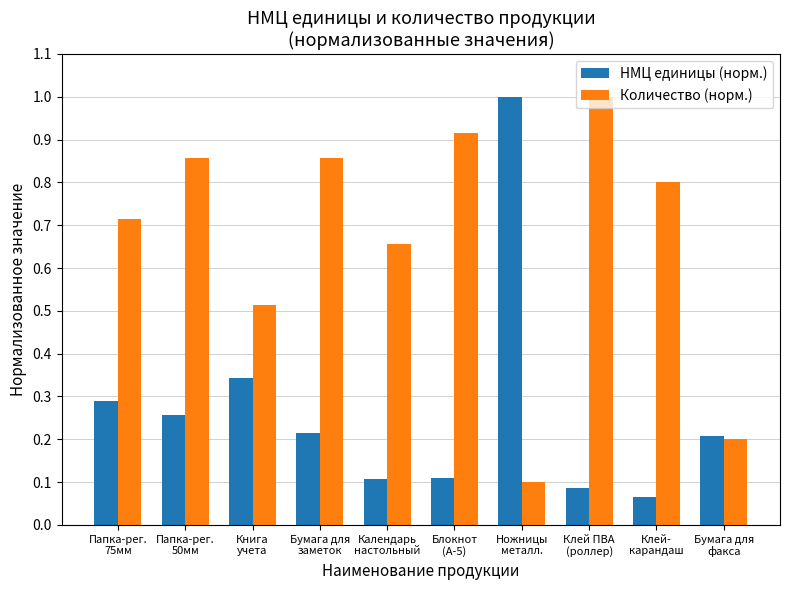

What is the label of the 5th bar from the right?

Блокнот
(А-5)